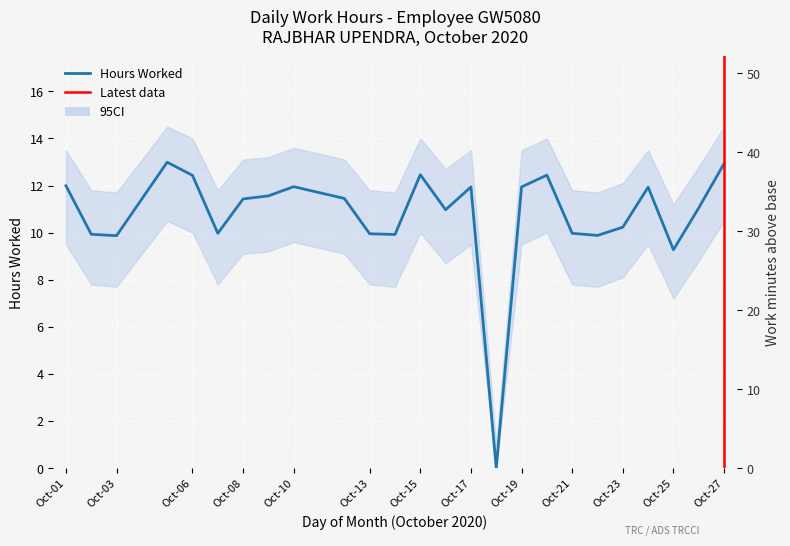

Count the number of data series in this chart.

1